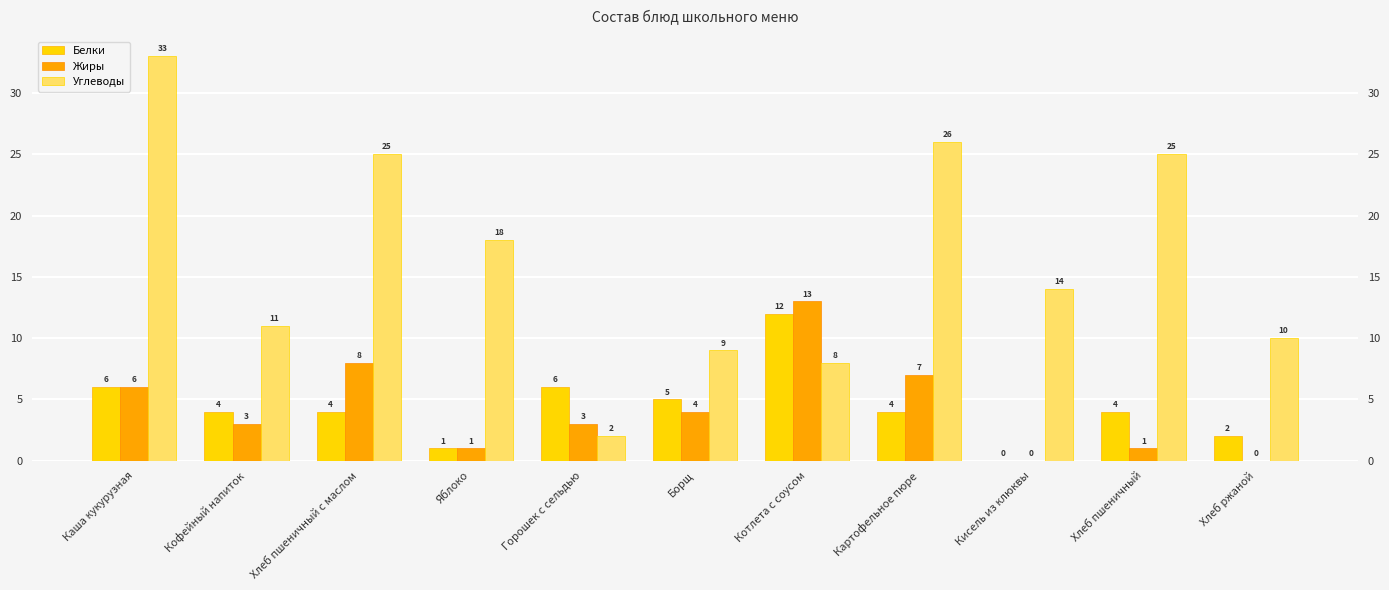

At which label does Углеводы reach its peak?

Каша кукурузная